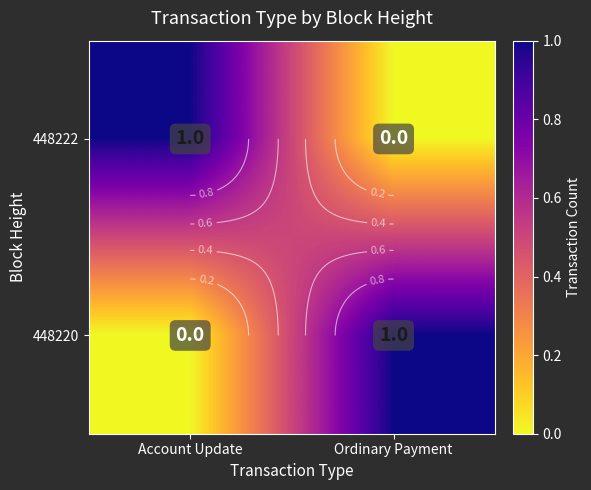

Which series has the widest spread of values?

448222